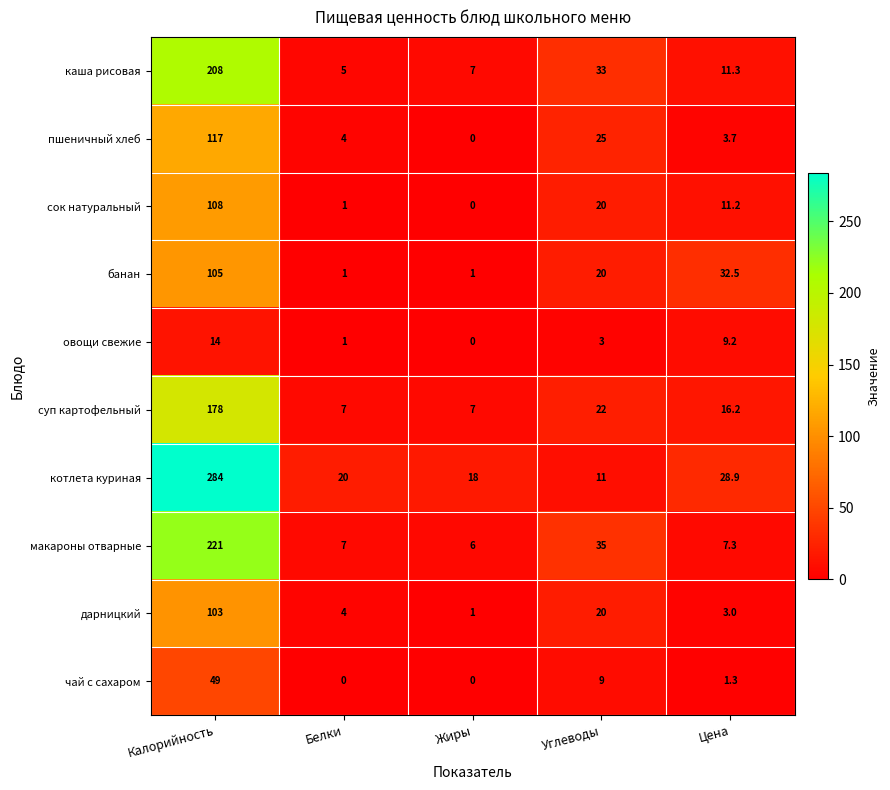

At which category does the chart reach its peak across all series?

Калорийность